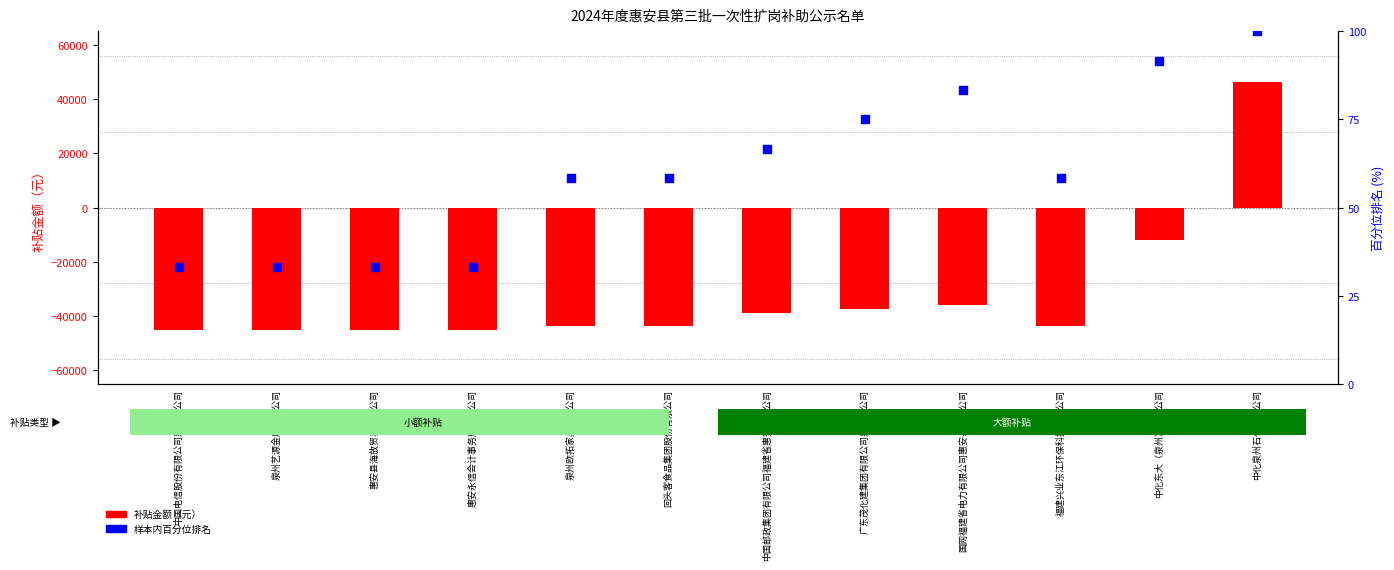

What is the total value across all series at 福建兴业东江环保科技有限公司?

-43441.7